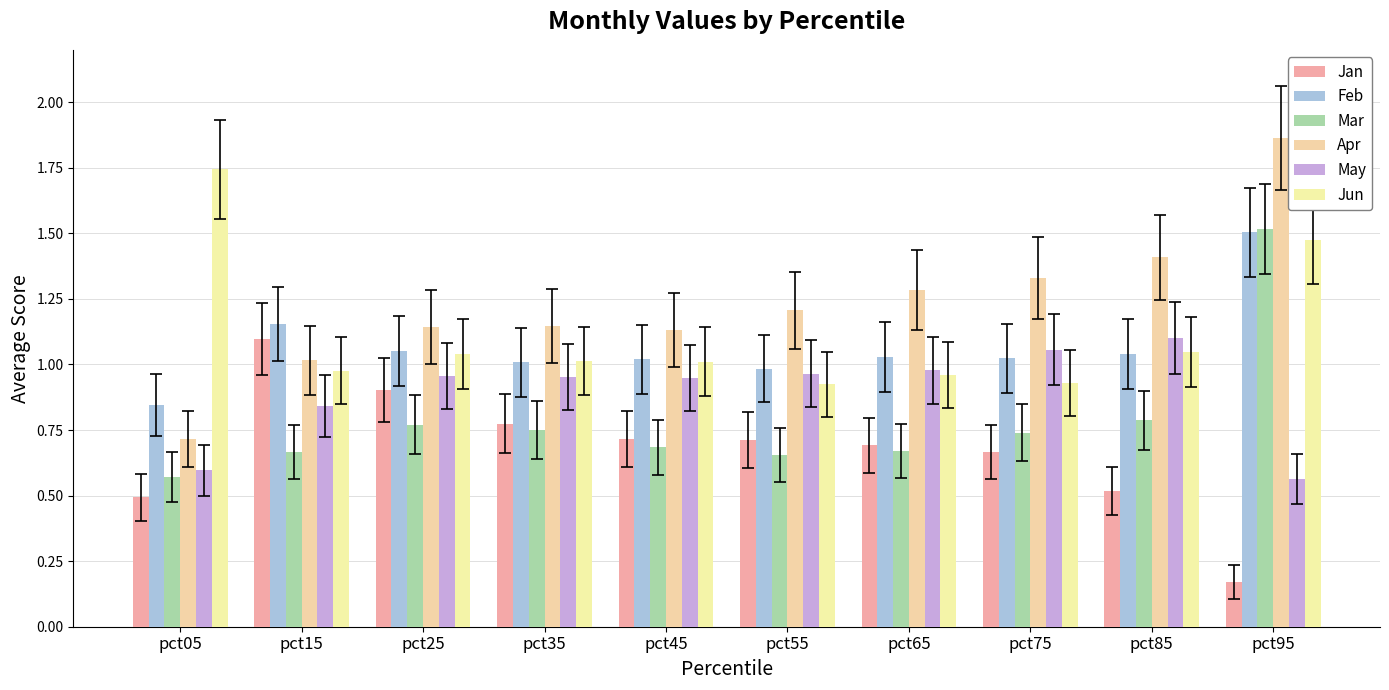

What is the maximum value for May?

1.1